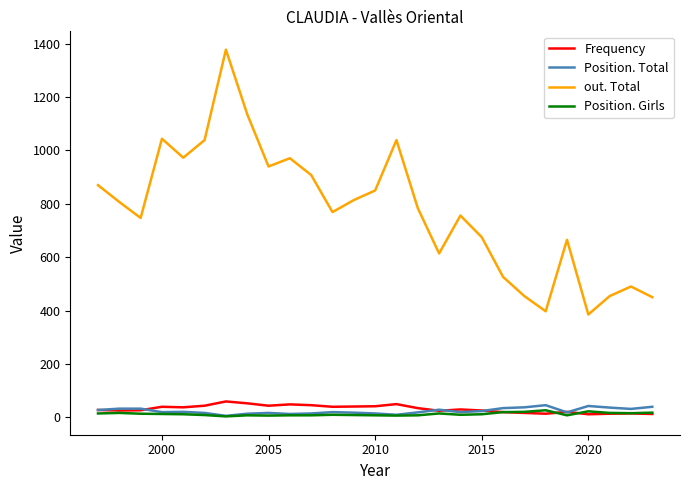

True or false: out. Total and Frequency intersect in this chart.

False